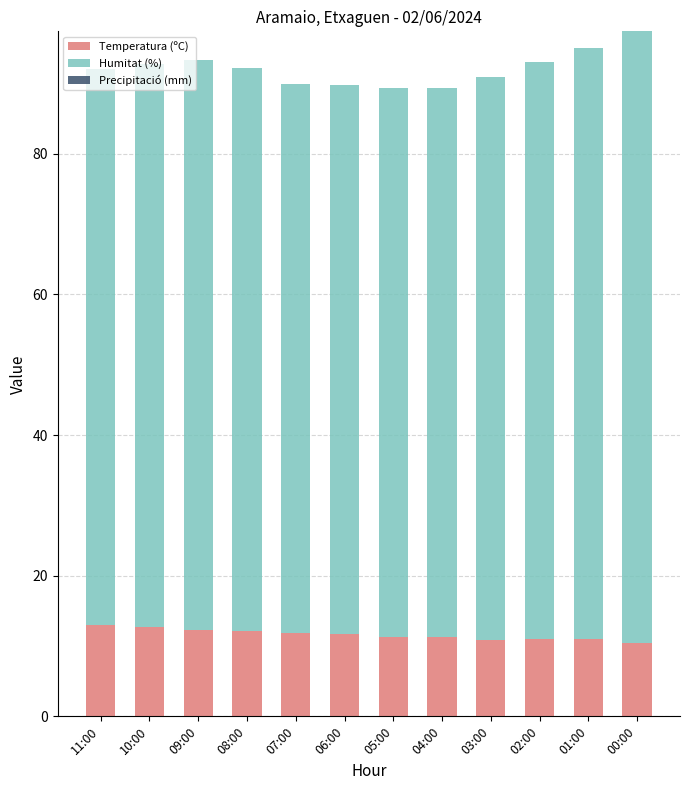

What is the total value across all series at 04:00?

89.3